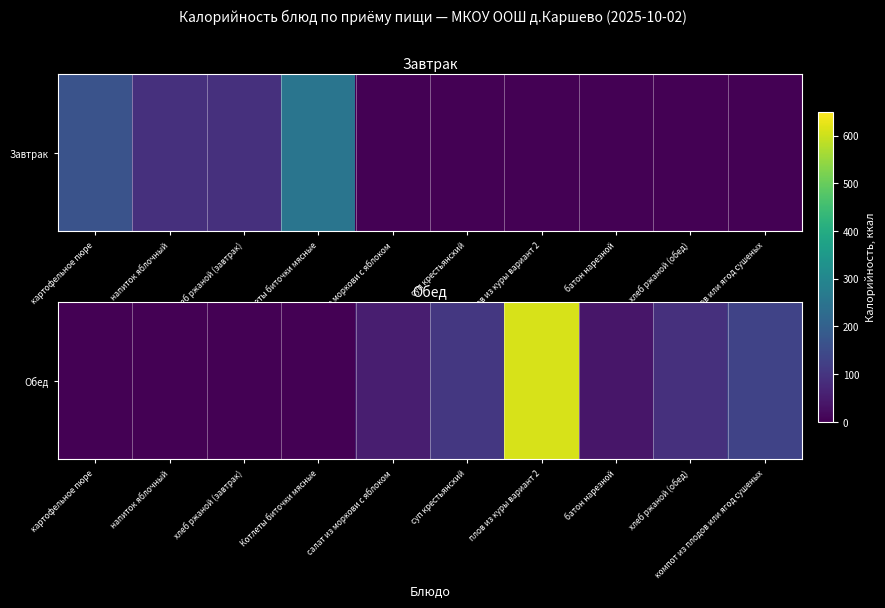

Rank the categories by value from highest to lowest.

плов из куры вариант 2, компот из плодов или ягод сушеных, суп крестьянский, хлеб ржаной (обед), салат из моркови с яблоком, батон нарезной, картофельное пюре, напиток яблочный, хлеб ржаной (завтрак), Котлеты биточки мясные